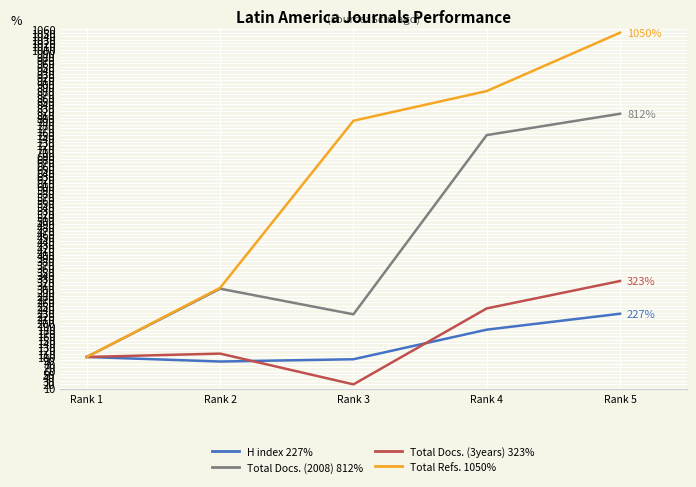

Which label corresponds to the largest value in the chart?

Rank 5